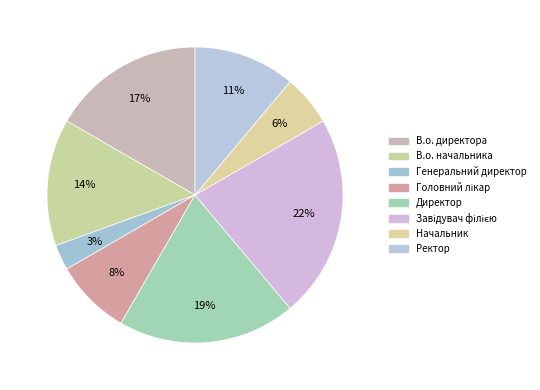

To the nearest percent, what is the difference between the largest and smallest slice percentages?

19%